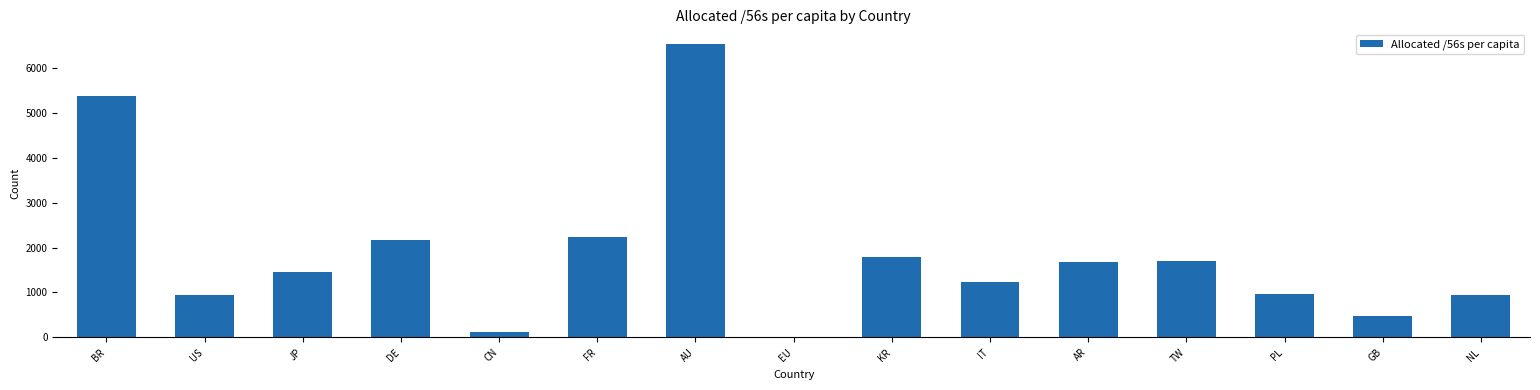

What is the sum of the values at BR and EU?

5375.0